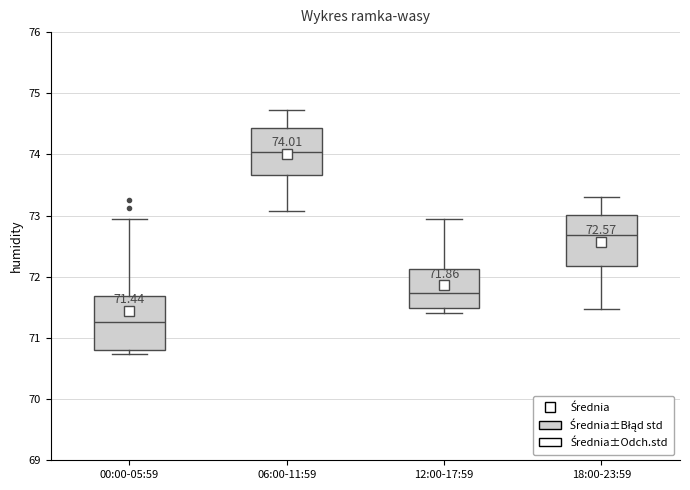

Which box has the lowest median line?

00:00-05:59